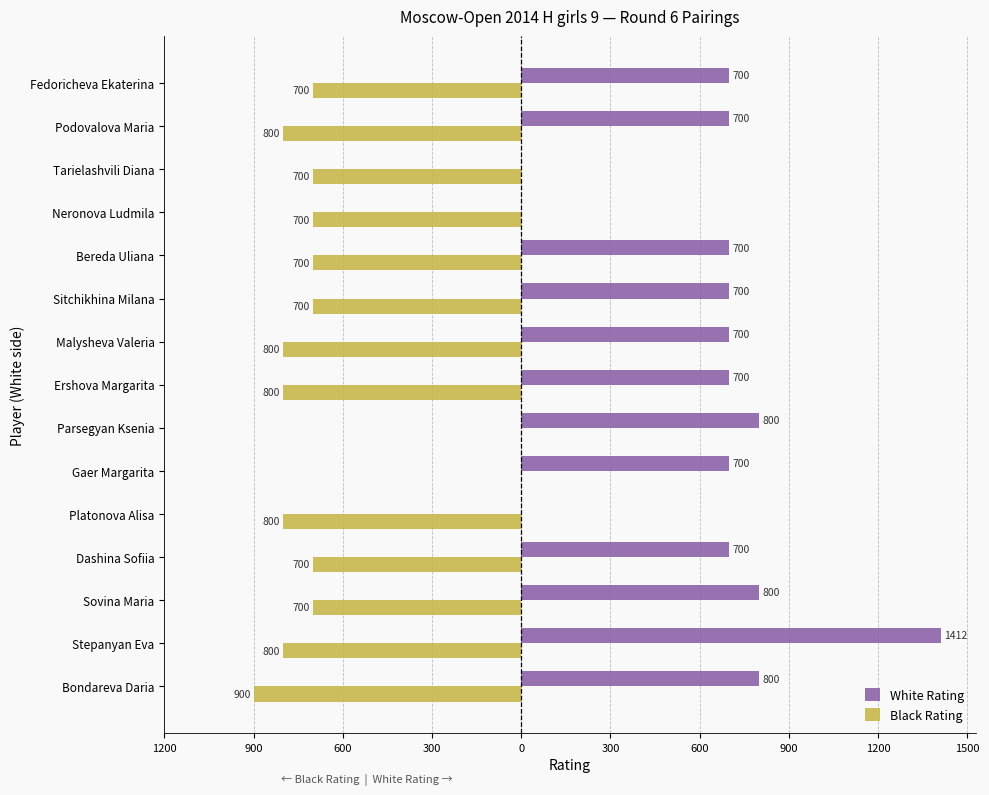

What are all the series names shown in the legend?

White Rating, Black Rating